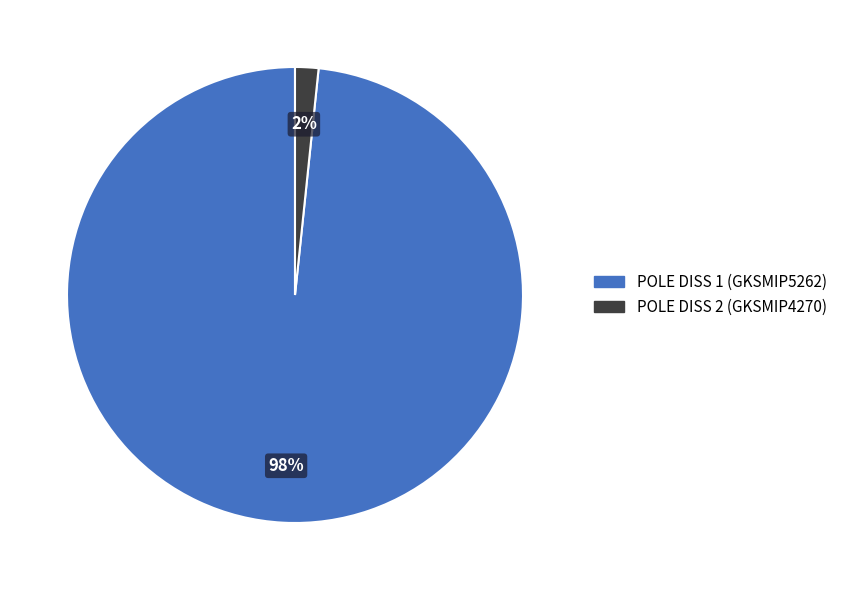

Does any single category account for the majority?

Yes